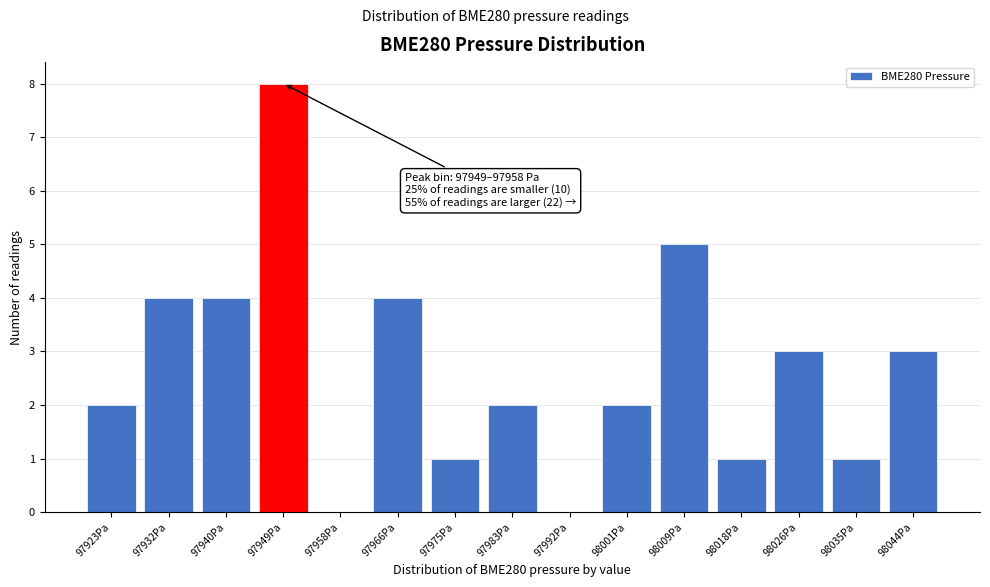

Reading right to left, extract all data points from this chart.

98044Pa=3	98035Pa=1	98026Pa=3	98018Pa=1	98009Pa=5	98001Pa=2	97992Pa=0	97983Pa=2	97975Pa=1	97966Pa=4	97958Pa=0	97949Pa=8	97940Pa=4	97932Pa=4	97923Pa=2